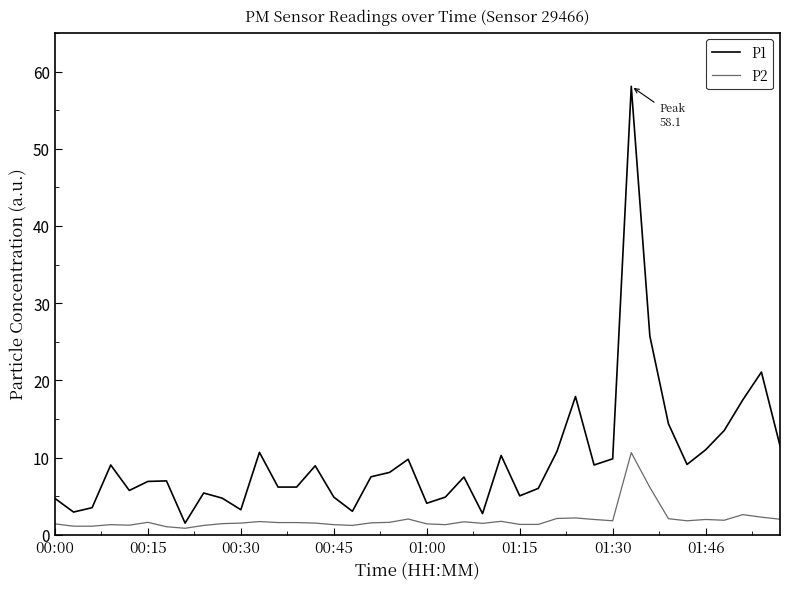

Which series has the largest total across all categories?

P1